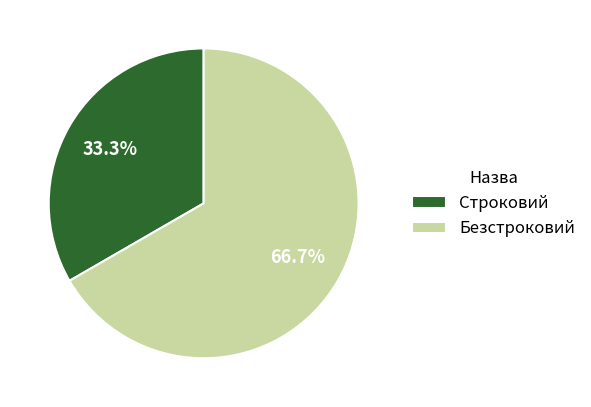

Rank the categories by value from lowest to highest.

Строковий, Безстроковий